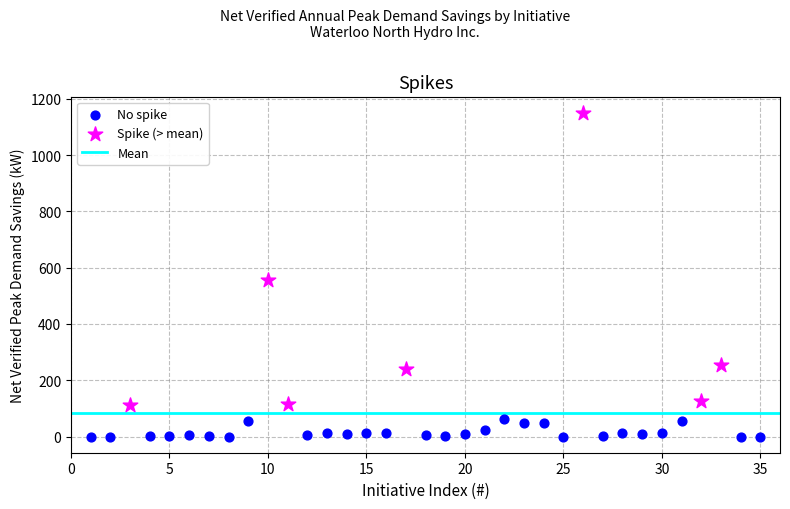

Which series contains the lowest Y value?

No spike